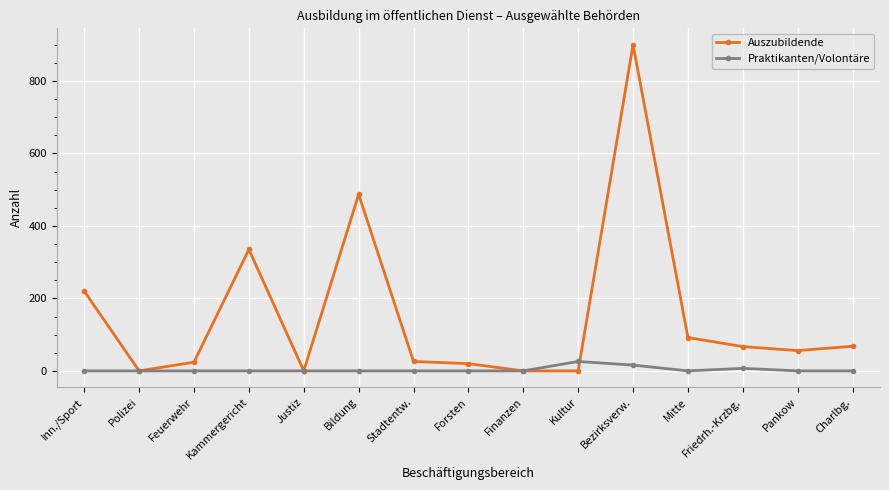

Which series changed the most between Kammergericht and Finanzen?

Auszubildende